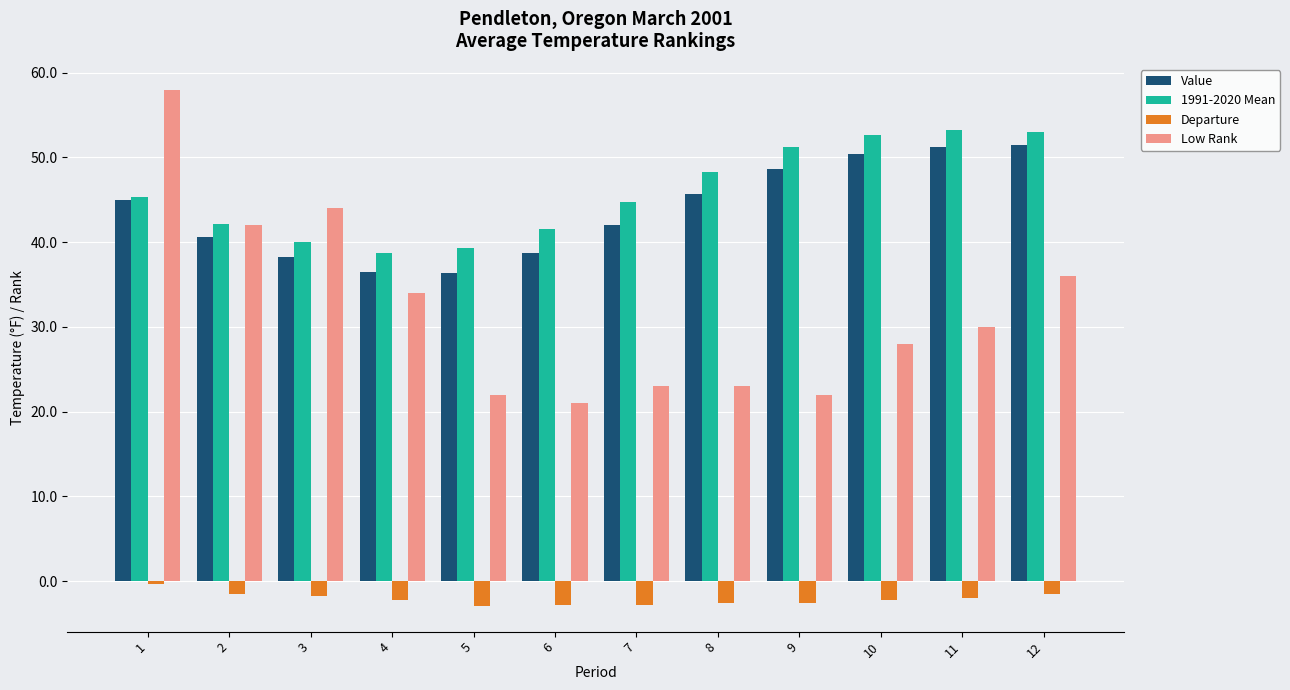

How many bars are there in total?

48